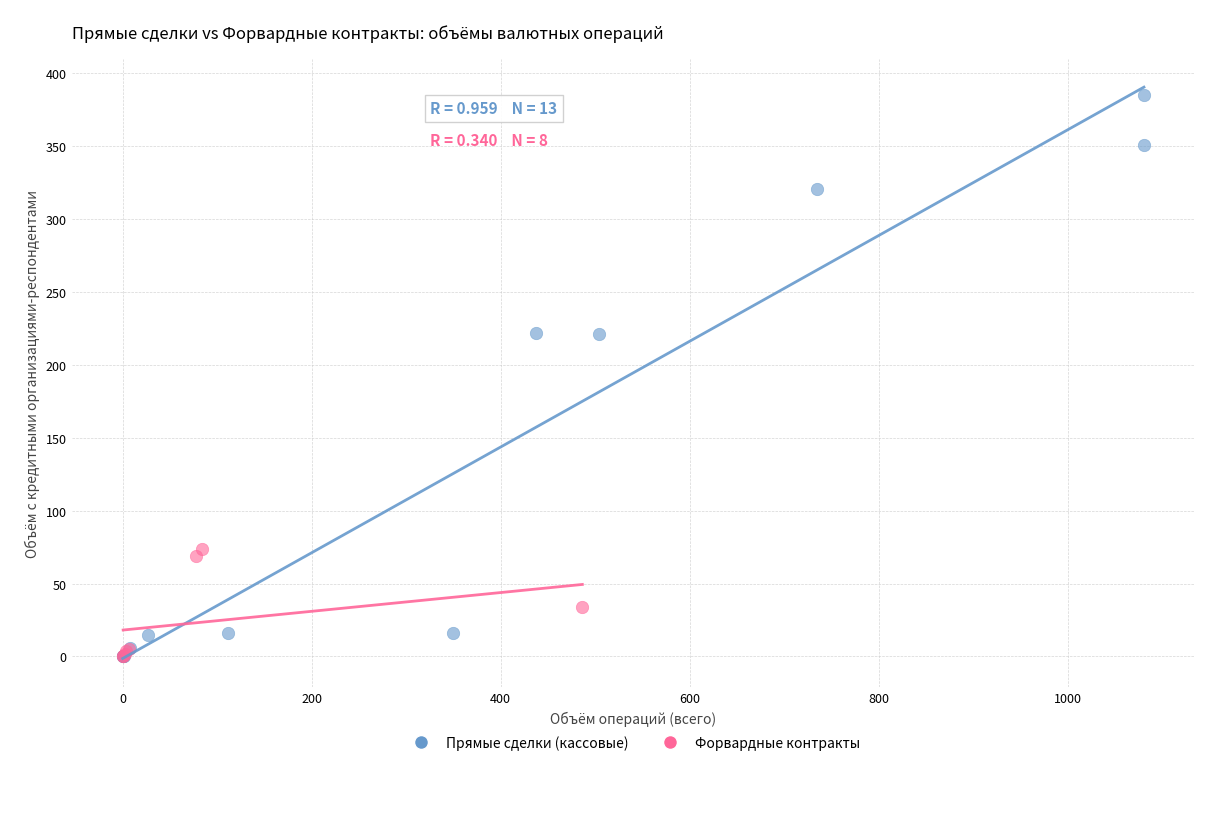

Which series has the largest Y range (max minus min)?

Прямые сделки (кассовые)